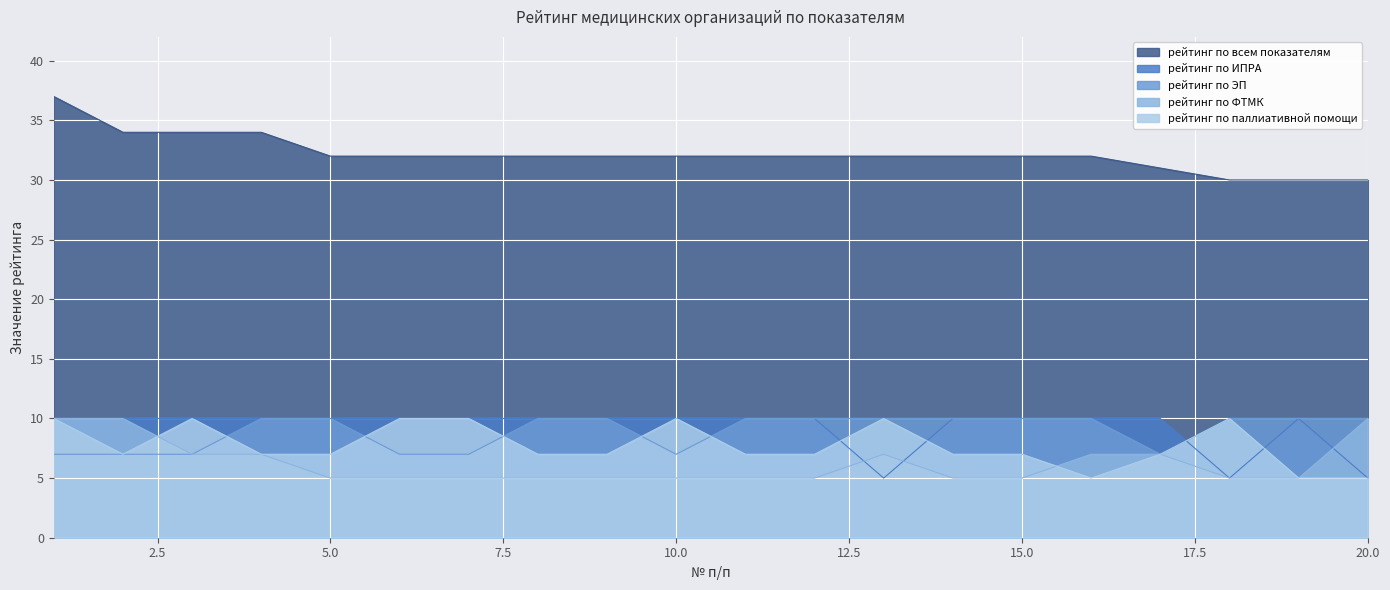

List the series in order of their peak value, highest first.

рейтинг по всем показателям, рейтинг по ИПРА, рейтинг по ЭП, рейтинг по ФТМК, рейтинг по паллиативной помощи